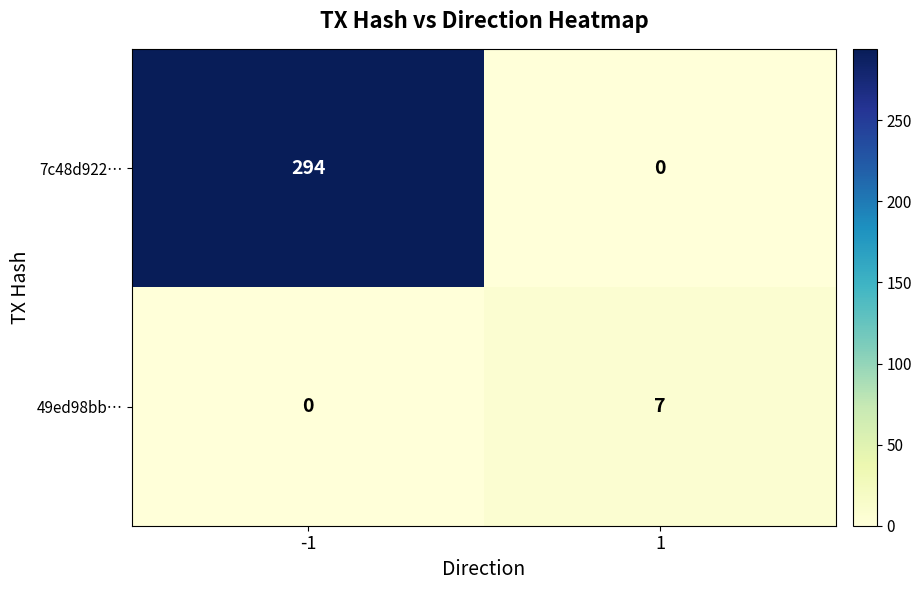

Which series has the largest total across all categories?

7c48d922…